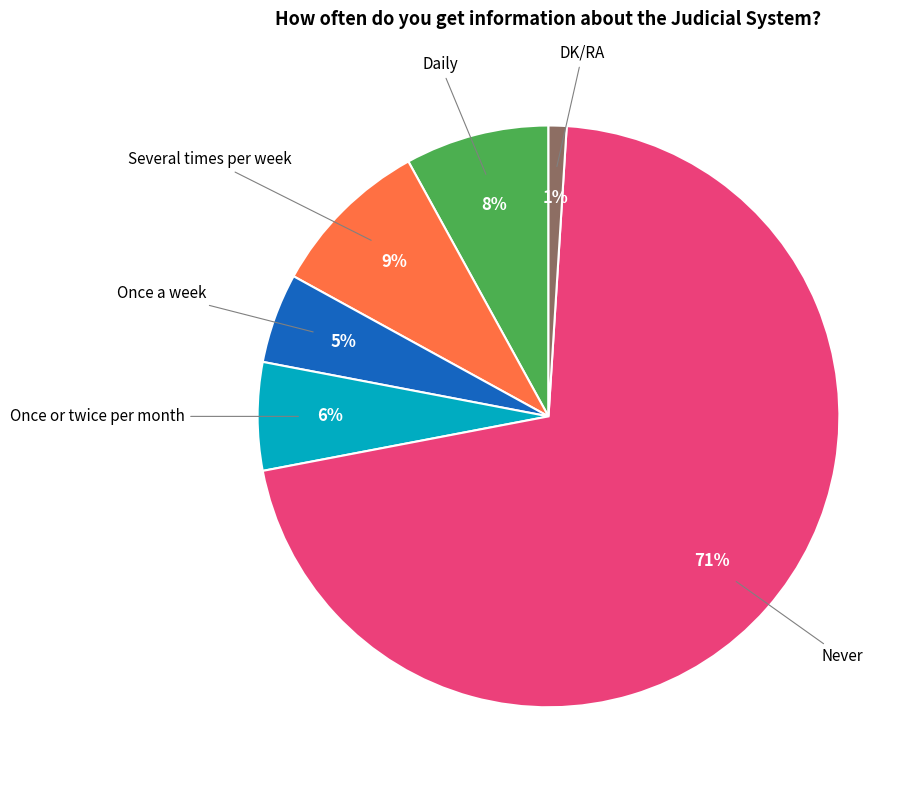

To the nearest percent, what is the difference between the largest and smallest slice percentages?

70%